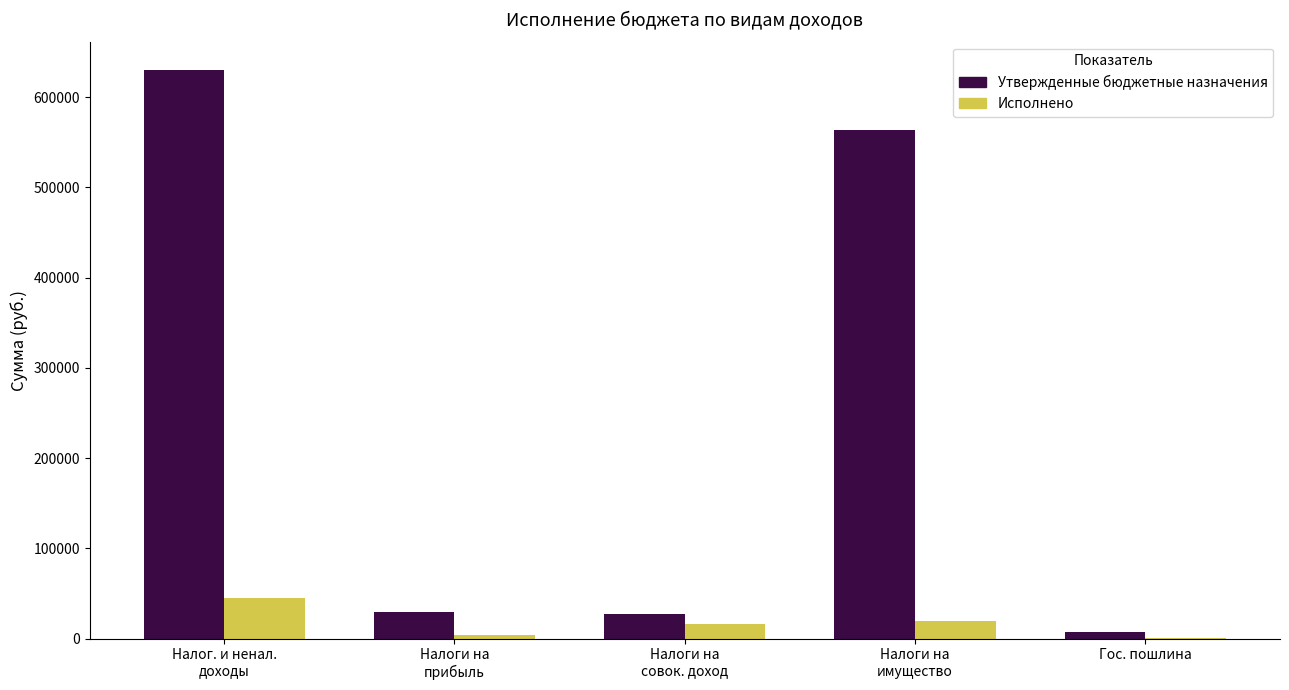

At which label is Утвержденные бюджетные назначения closest to 318500?

Налоги на
имущество